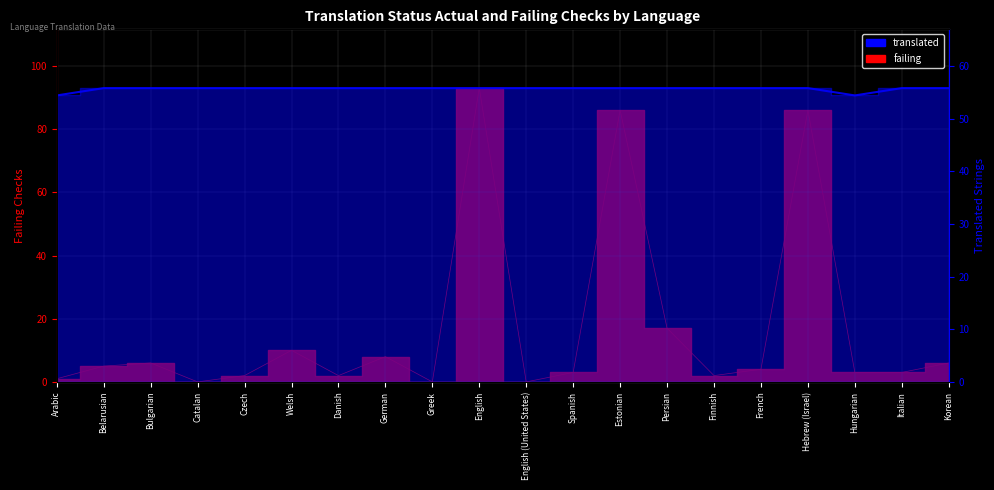

Reading left to right, extract all data points from this chart.

translated: Arabic=54.4	Belarusian=55.8	Bulgarian=55.8	Catalan=55.8	Czech=55.8	Welsh=55.8	Danish=55.8	German=55.8	Greek=55.8	English=55.8	English (United States)=55.8	Spanish=55.8	Estonian=55.8	Persian=55.8	Finnish=55.8	French=55.8	Hebrew (Israel)=55.8	Hungarian=54.4	Italian=55.8	Korean=55.8
failing: Arabic=1.0	Belarusian=5.0	Bulgarian=6.0	Catalan=0.0	Czech=2.0	Welsh=10.0	Danish=2.0	German=8.0	Greek=0.0	English=93.0	English (United States)=0.0	Spanish=3.0	Estonian=86.0	Persian=17.0	Finnish=2.0	French=4.0	Hebrew (Israel)=86.0	Hungarian=3.0	Italian=3.0	Korean=6.0